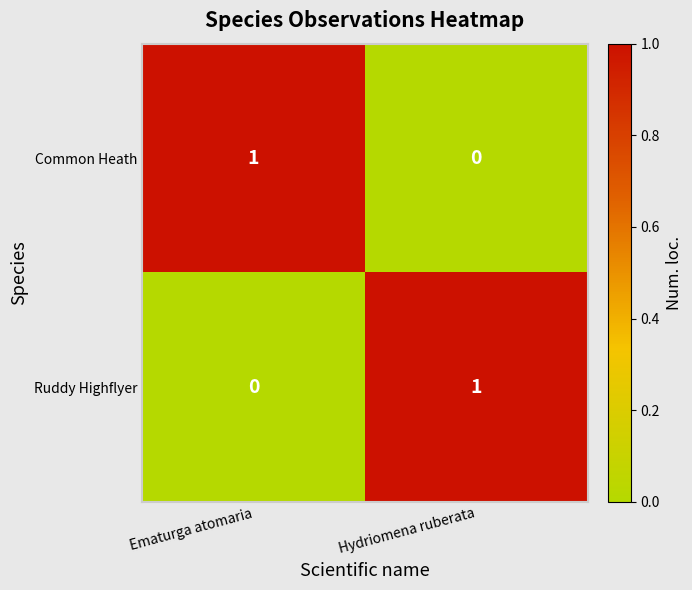

Which category has the highest value in the Ruddy Highflyer series?

Hydriomena ruberata